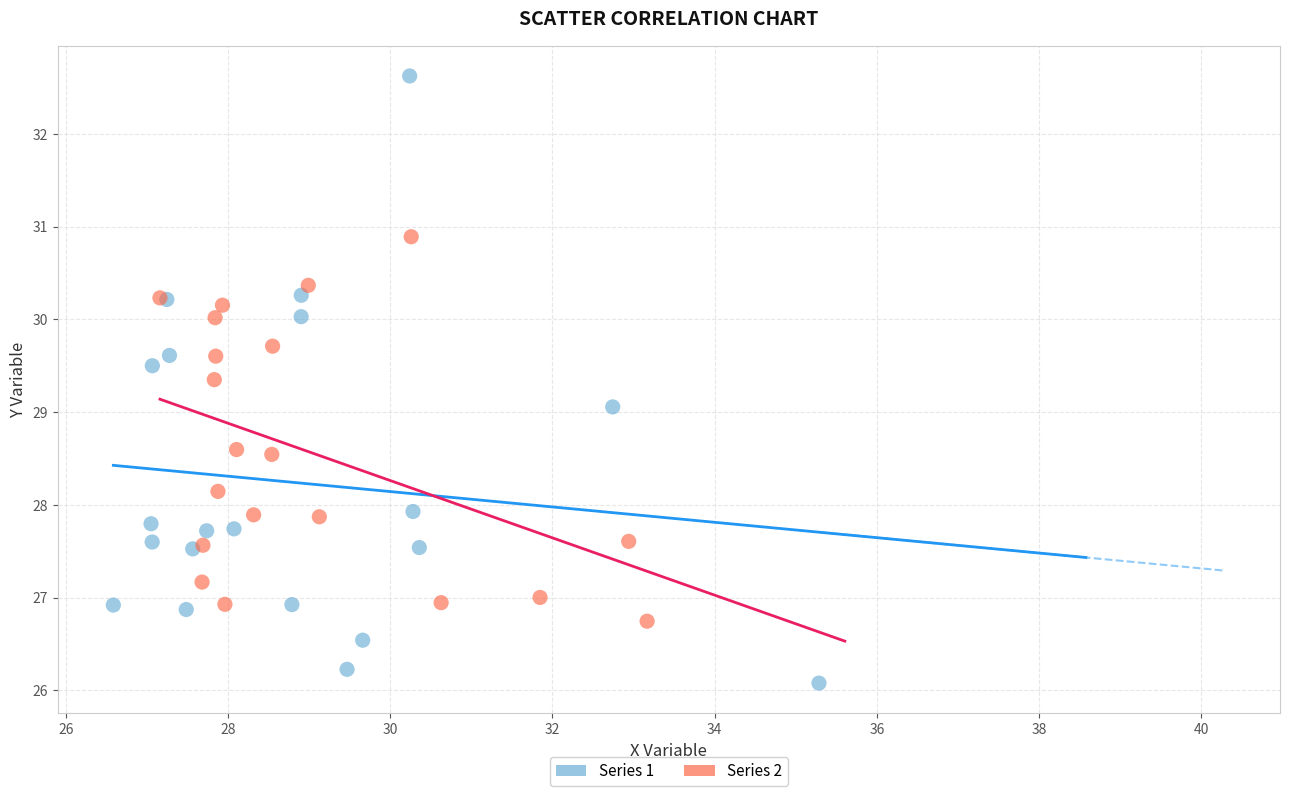

Which series reaches the maximum Y coordinate?

Series 1